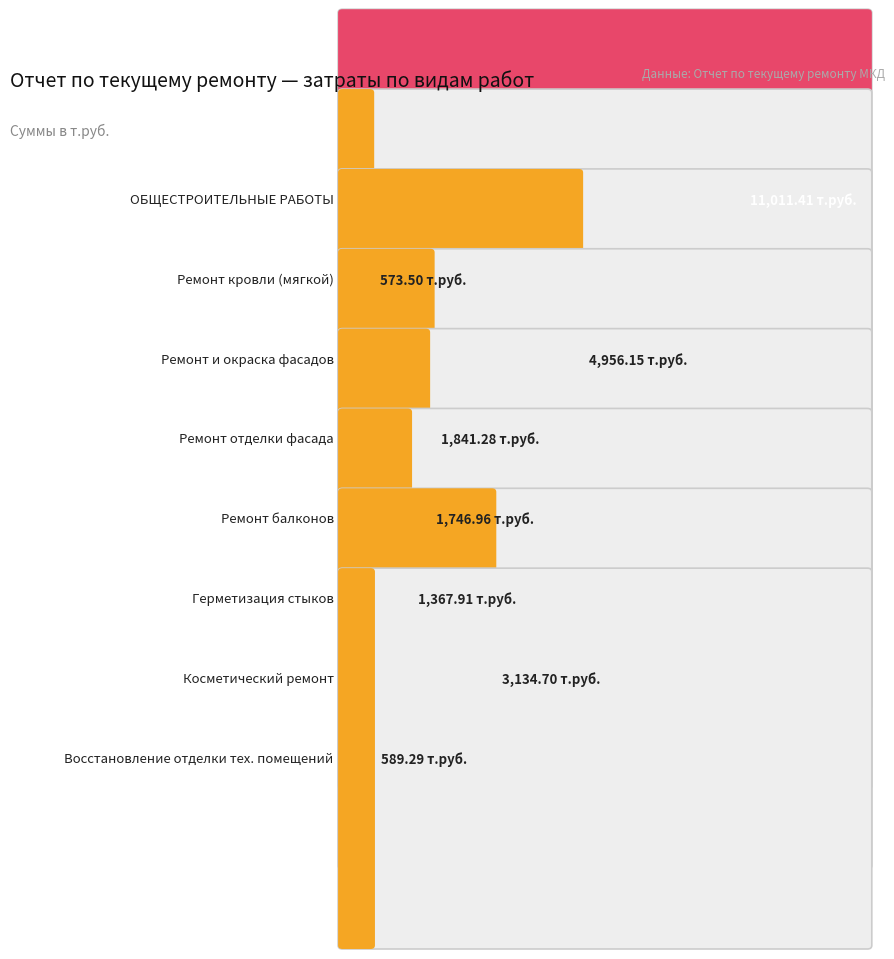

What is the smallest value displayed?

573.5